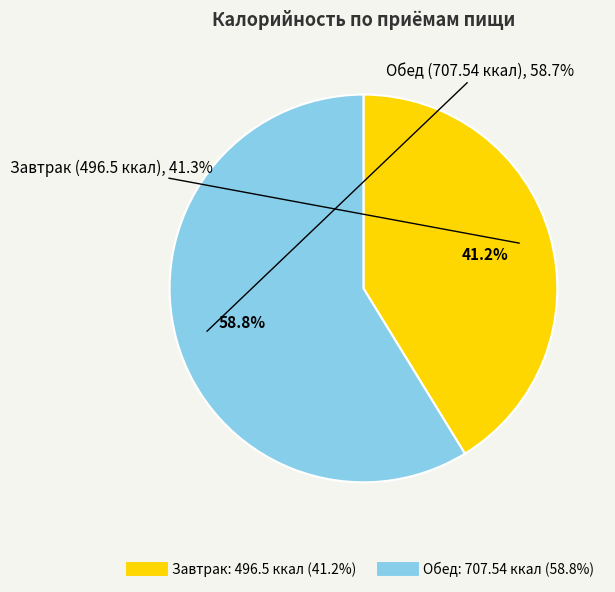

Is it true that Завтрак is 30% of the pie?

False